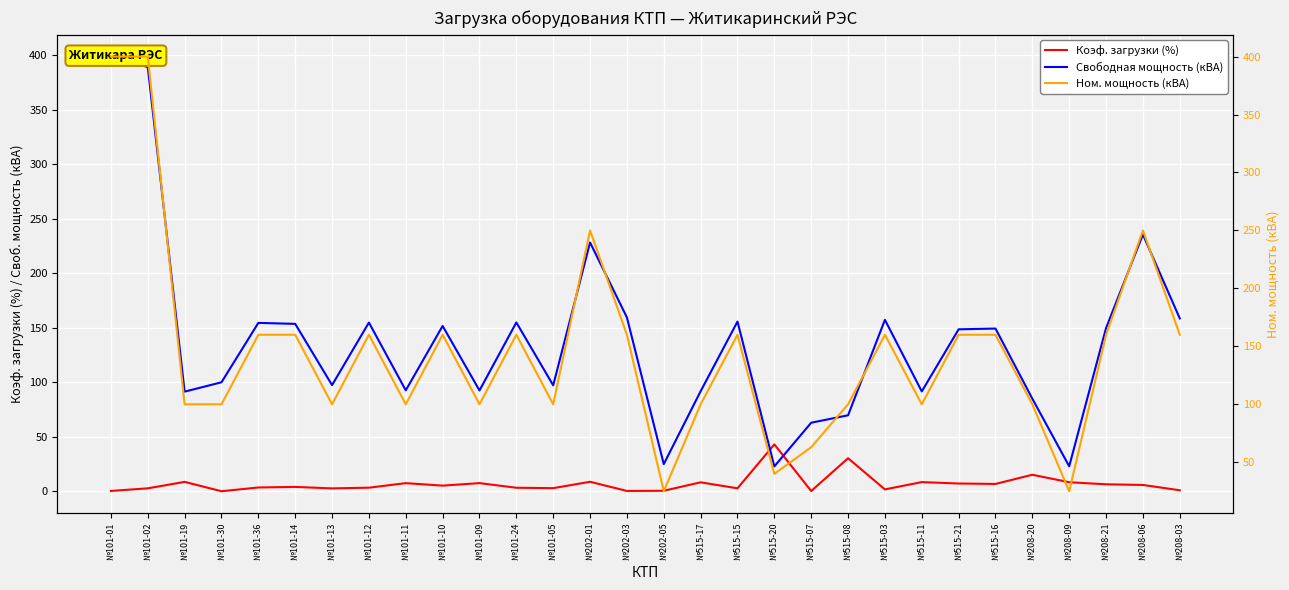

Which series changed the most between №202-03 and №515-15?

Свободная мощность (кВА)